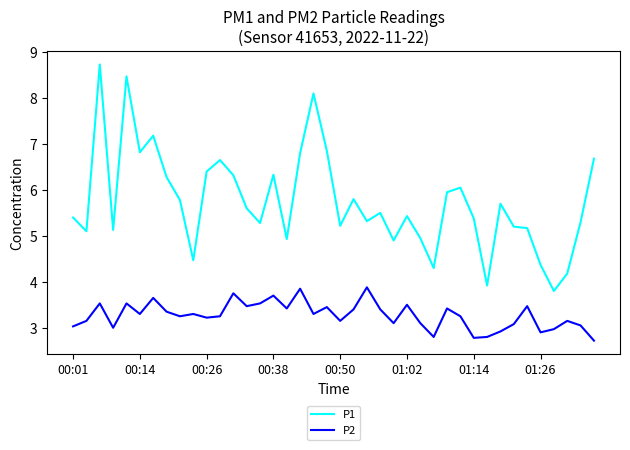

What is the smallest value displayed?

2.7